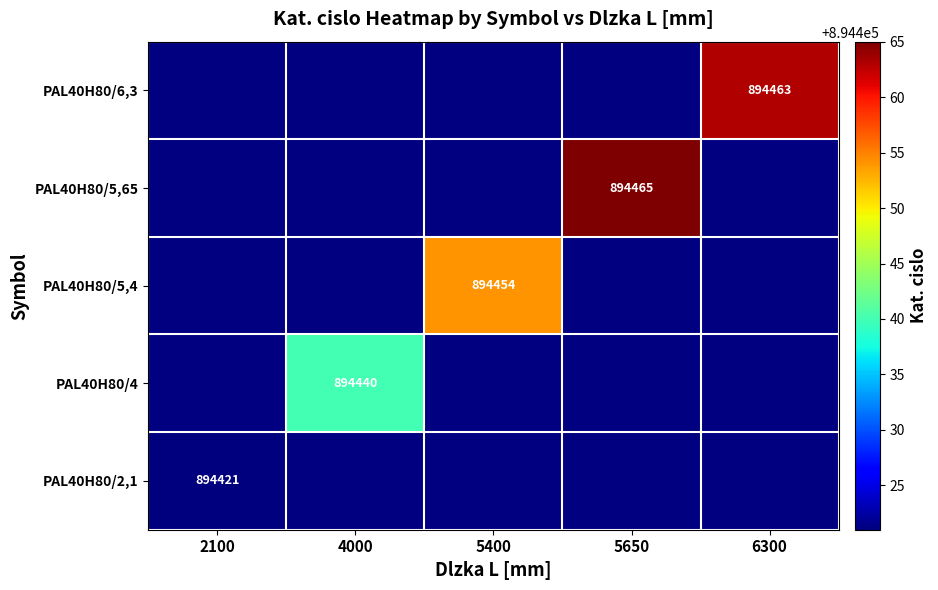

Which has a higher value, 5400 or 5650?

5650